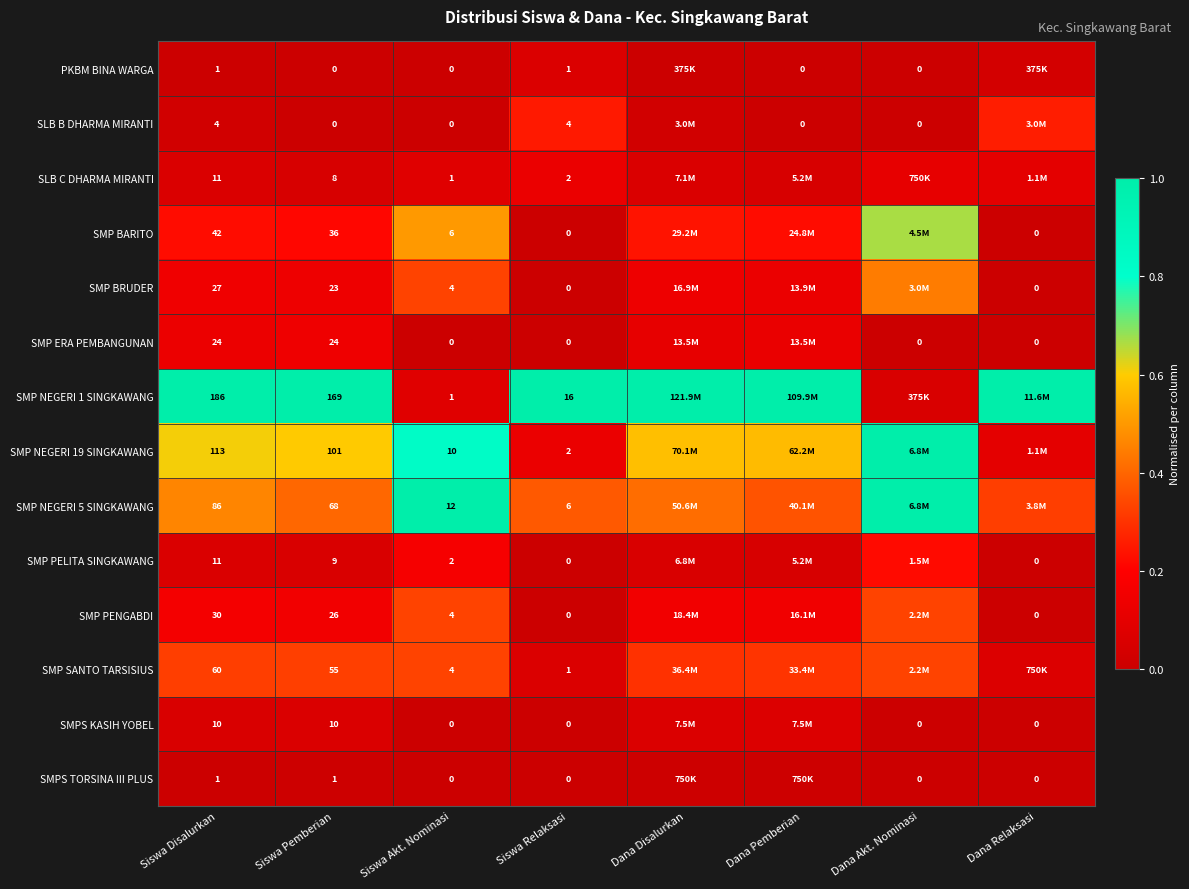

Rank the categories by SMP PENGABDI value from highest to lowest.

Siswa Akt. Nominasi, Dana Akt. Nominasi, Siswa Disalurkan, Siswa Pemberian, Dana Disalurkan, Dana Pemberian, Siswa Relaksasi, Dana Relaksasi